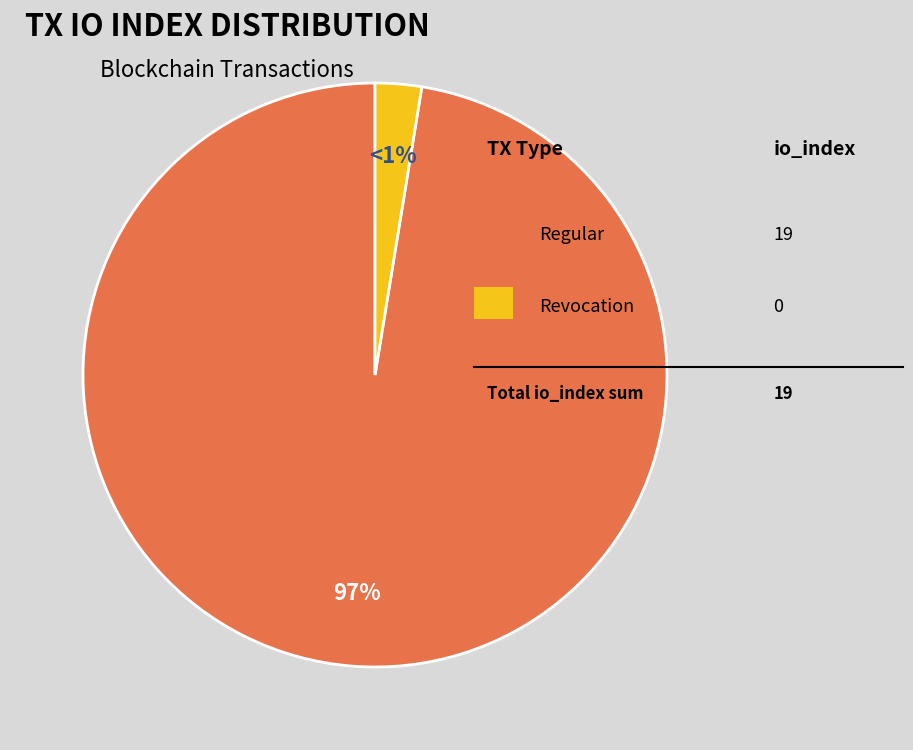

Does Revocation (io_index=0) account for over 50% of the chart?

No